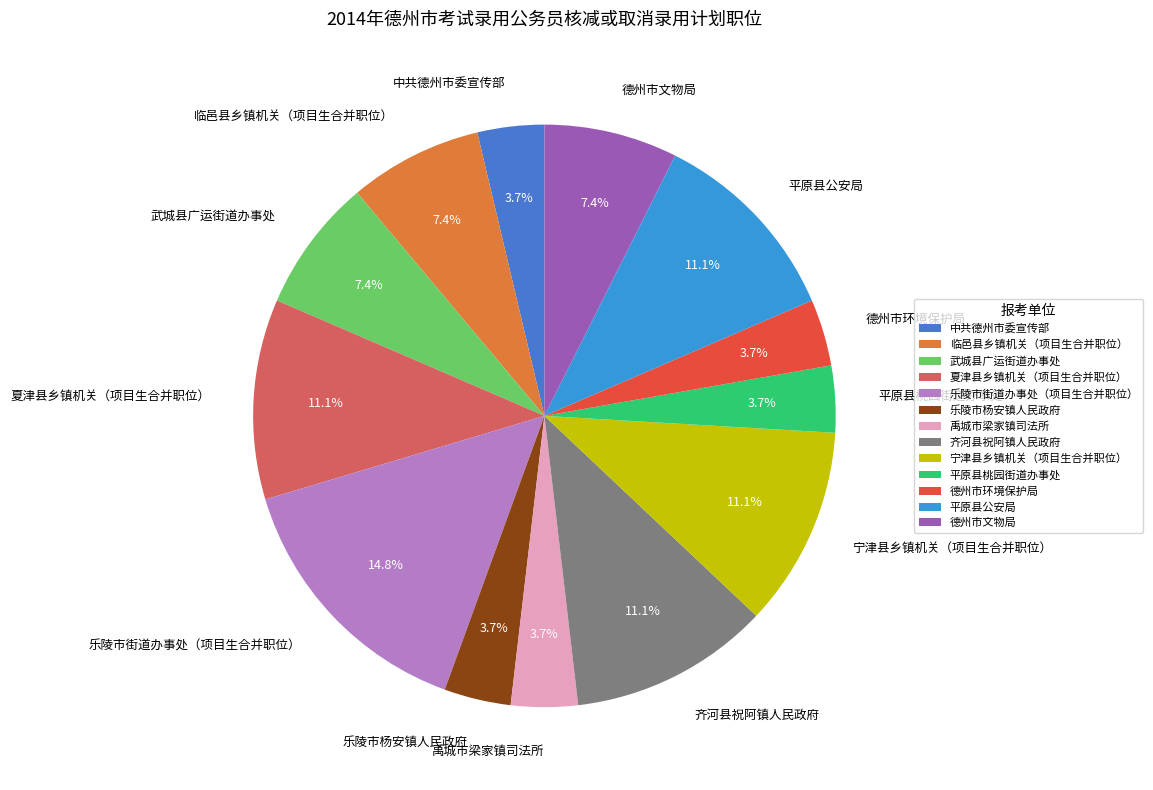

Is there a majority slice in this chart?

No